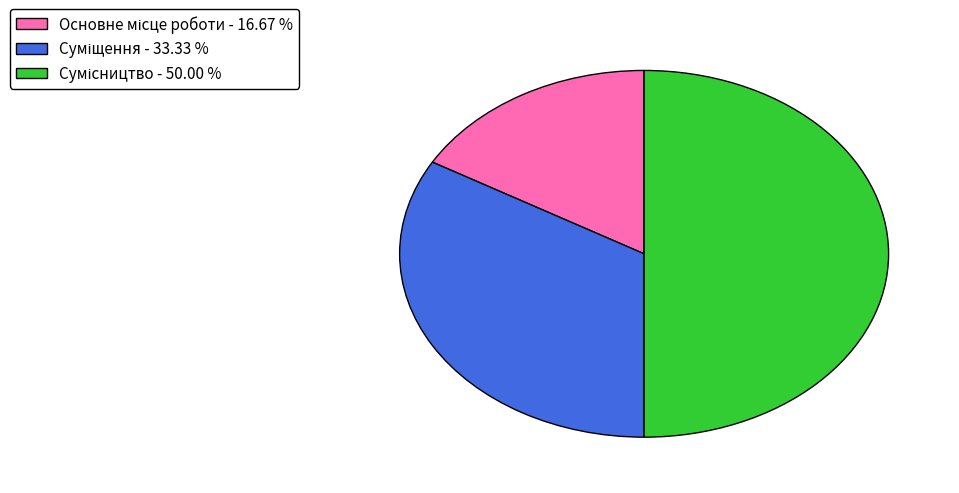

Is there a majority slice in this chart?

No